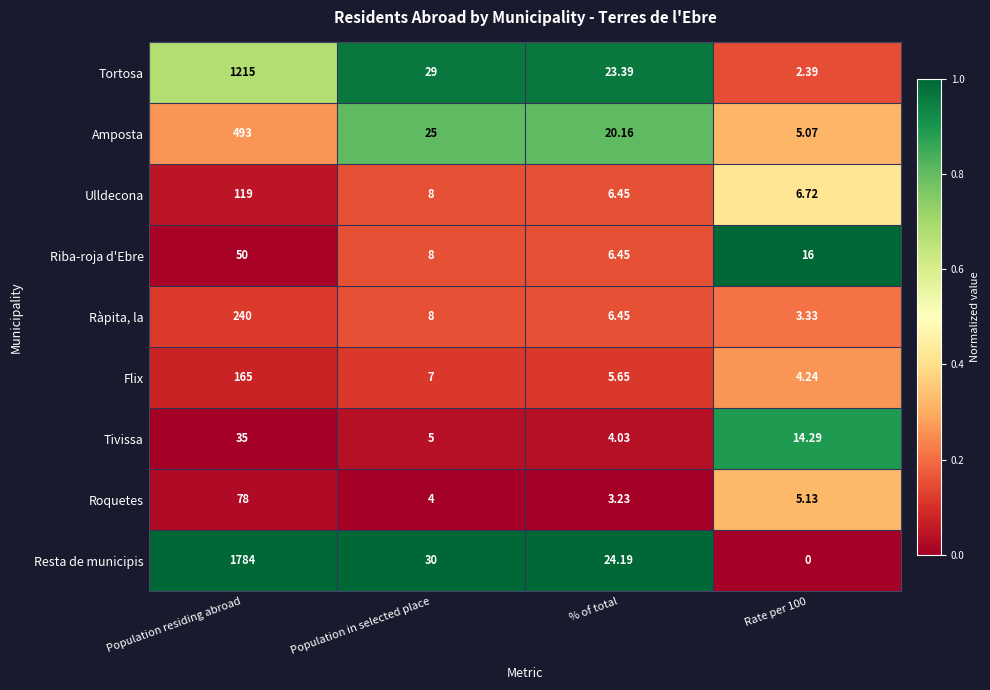

Is the value of Flix at Population residing abroad greater than the value of Resta de municipis at % of total?

Yes